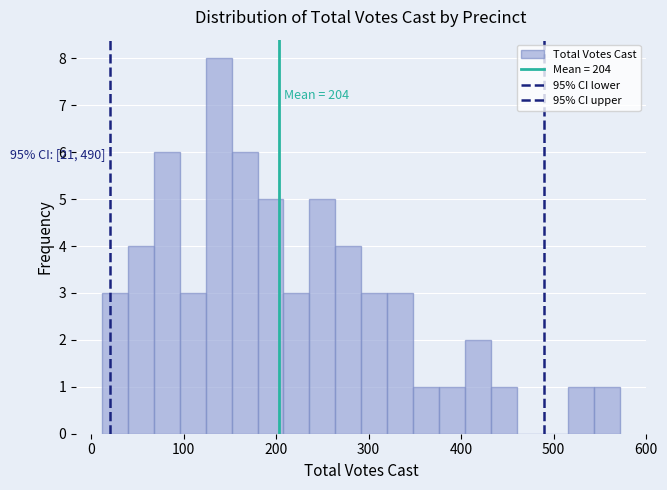

Around what value on the x-axis is the tallest bar? Give the approximate position of its centre, as read against the axis.

140